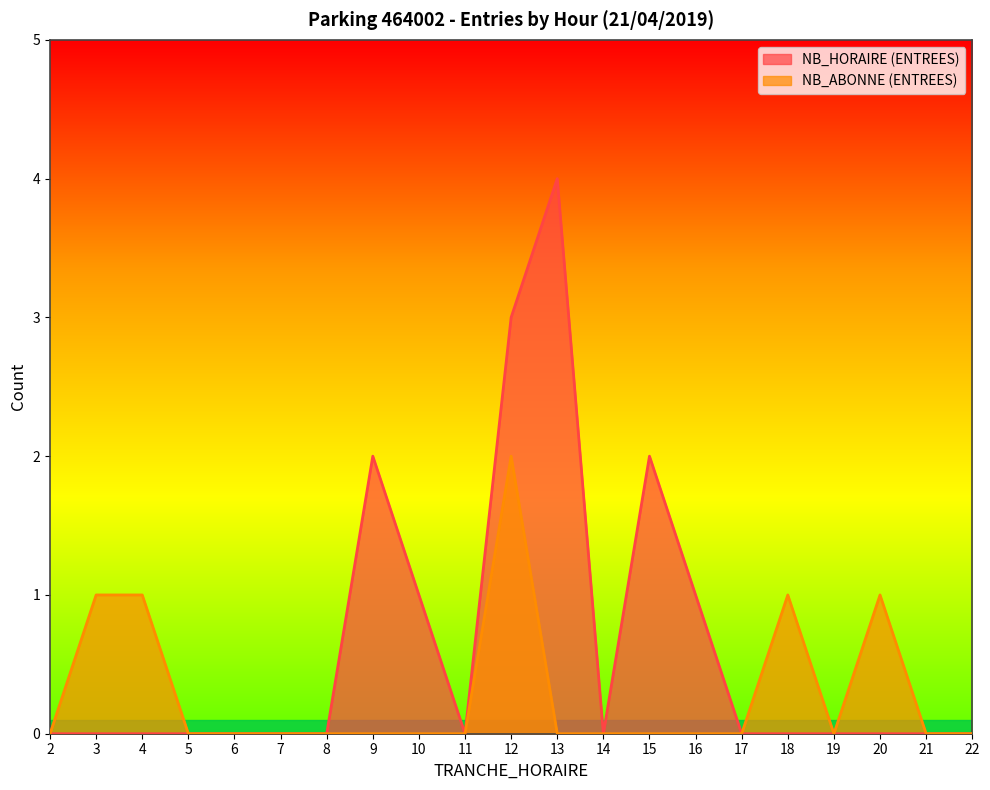

Is it true that NB_ABONNE (ENTREES) equals -1 at 11?

False